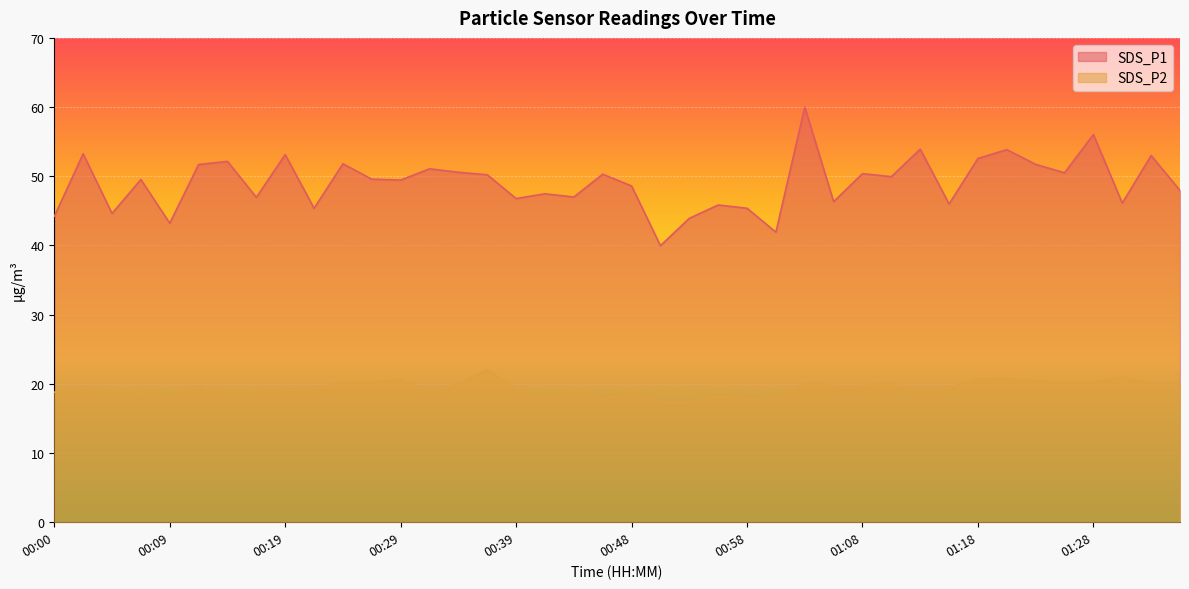

What is the spread (max minus min) of values at 00:24?

31.6